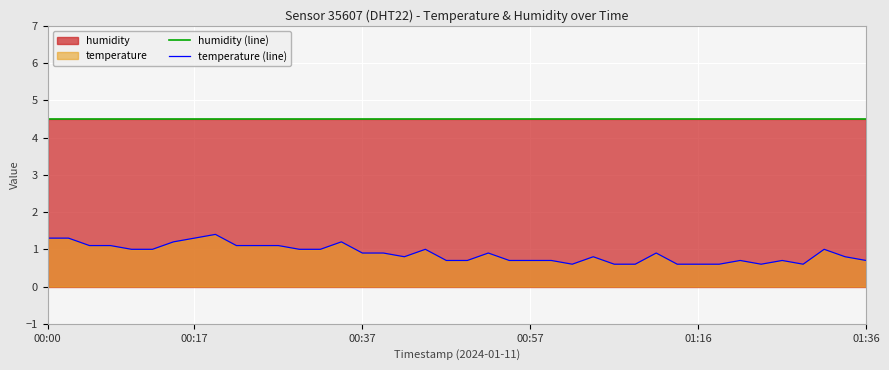

Which series has the largest total across all categories?

humidity (line)